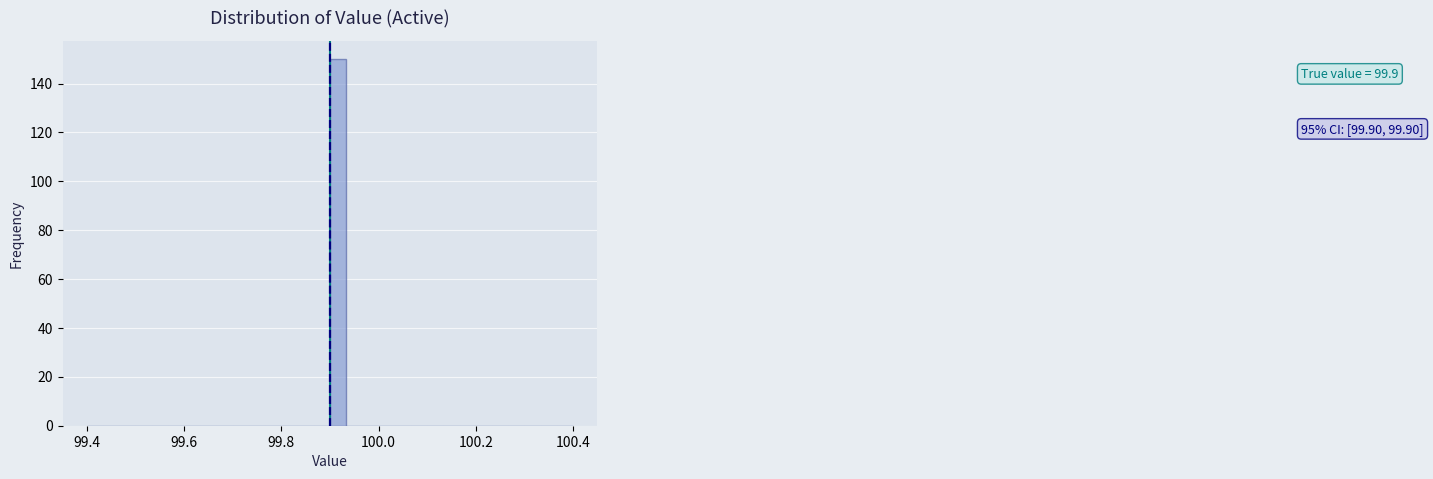

Read against the x-axis, roughly where is the centre of the tallest bar?

99.92